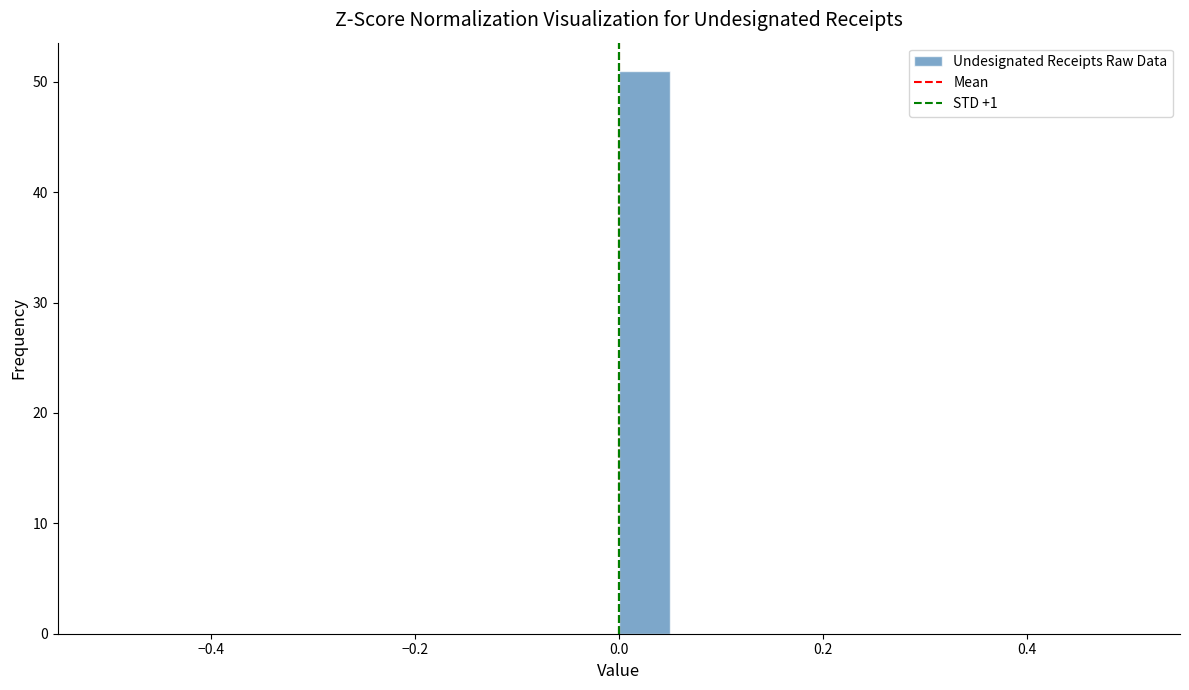

Around what value on the x-axis is the tallest bar? Give the approximate position of its centre, as read against the axis.

0.02